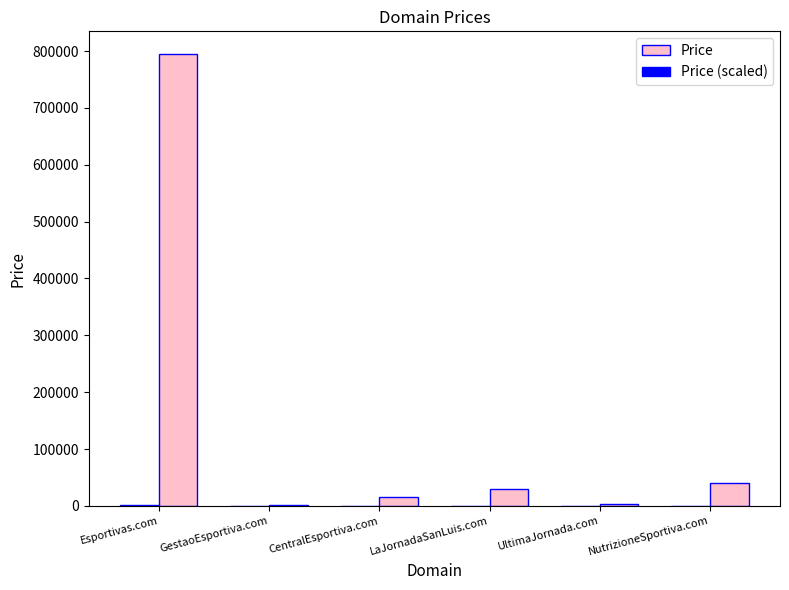

Between Esportivas.com and GestaoEsportiva.com, which series saw the biggest shift?

Price